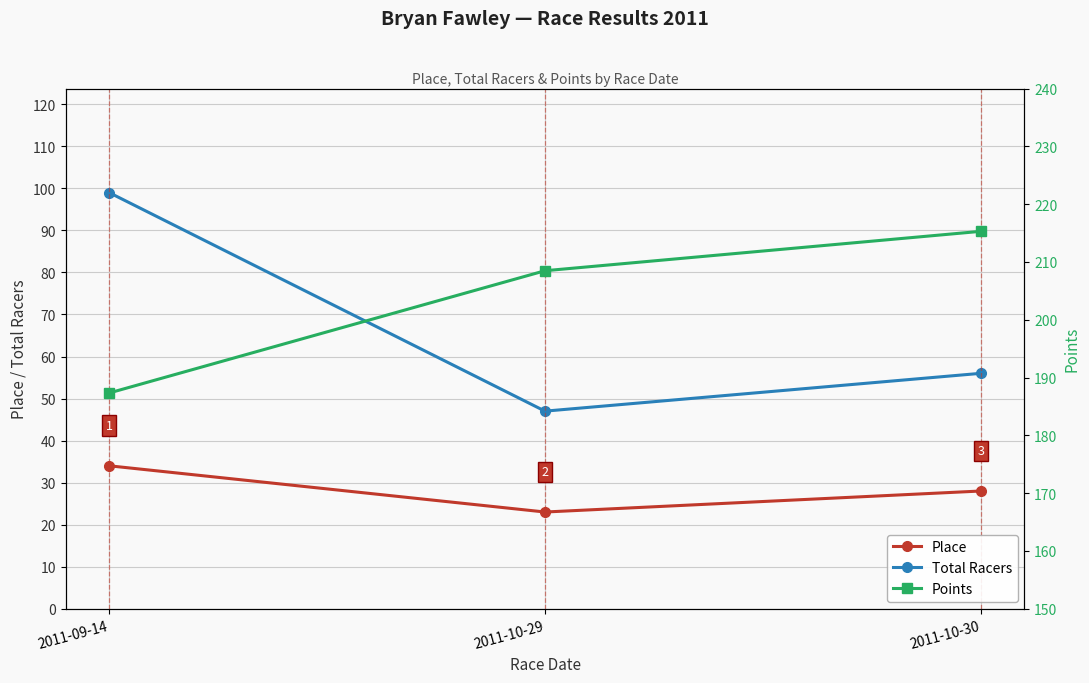

What are all the series names shown in the legend?

Place, Total Racers, Points